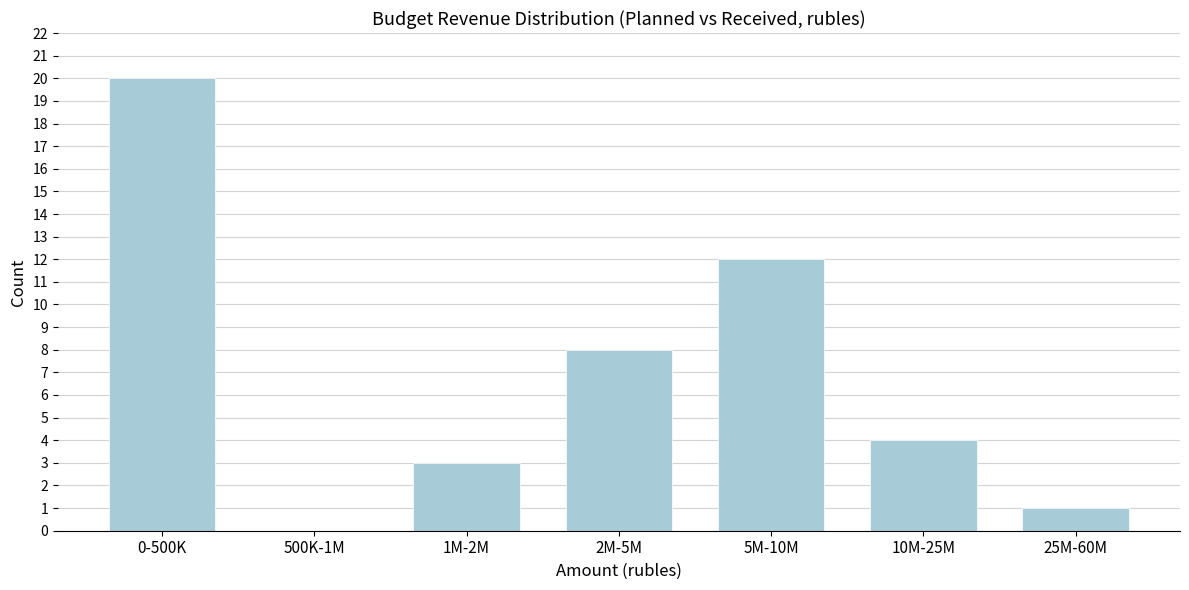

Reading left to right, what are all the values shown in this chart?

0-500K=20	500K-1M=0	1M-2M=3	2M-5M=8	5M-10M=12	10M-25M=4	25M-60M=1